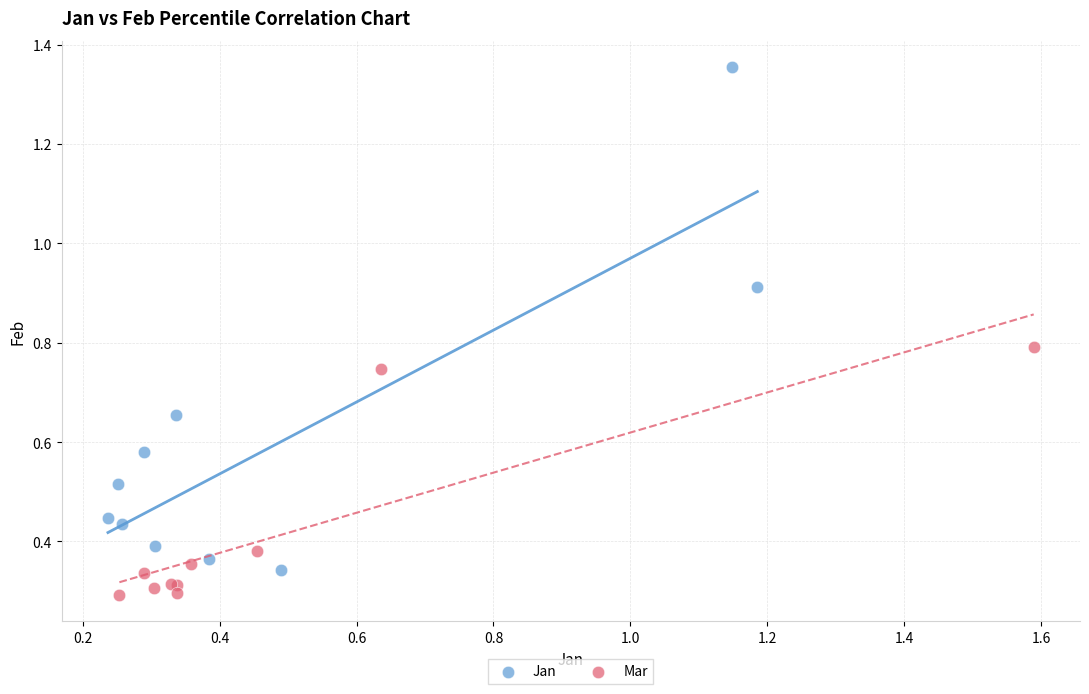

What are all the series names shown in the legend?

Jan, Mar